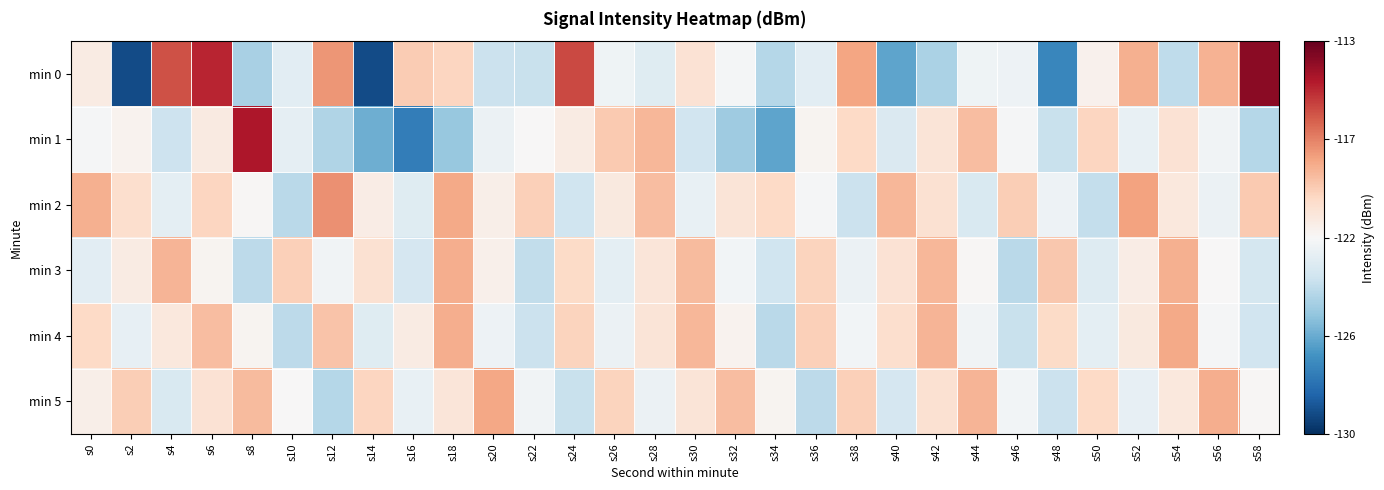

Rank the series at s30 from highest to lowest value.

min 4, min 3, min 0, min 5, min 2, min 1